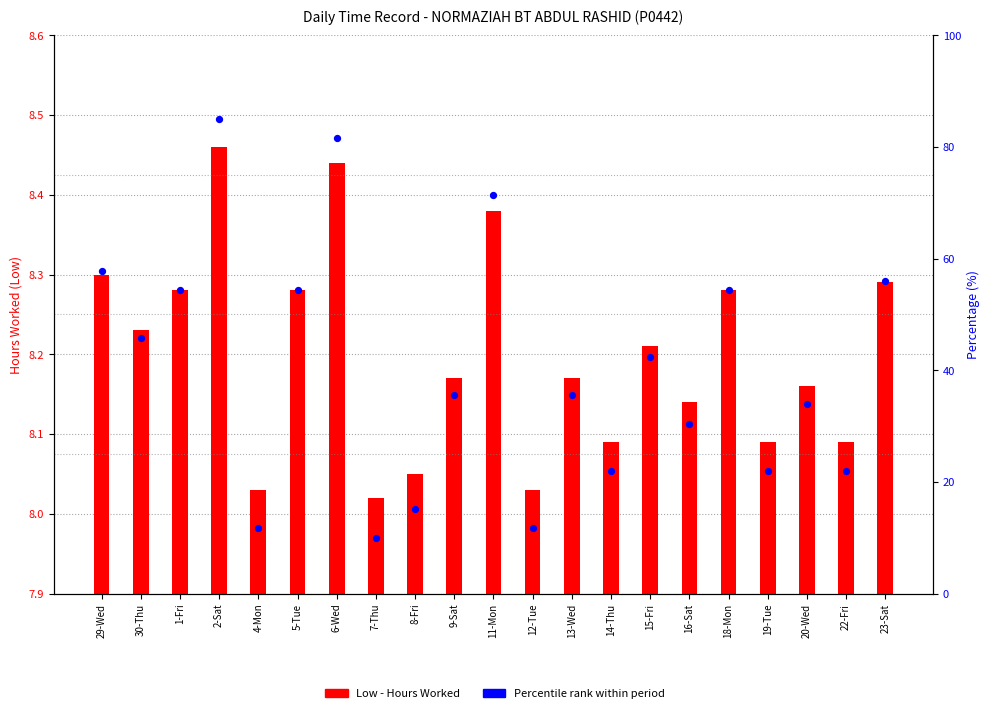

Which series has the largest Y range (max minus min)?

Percentile rank within period